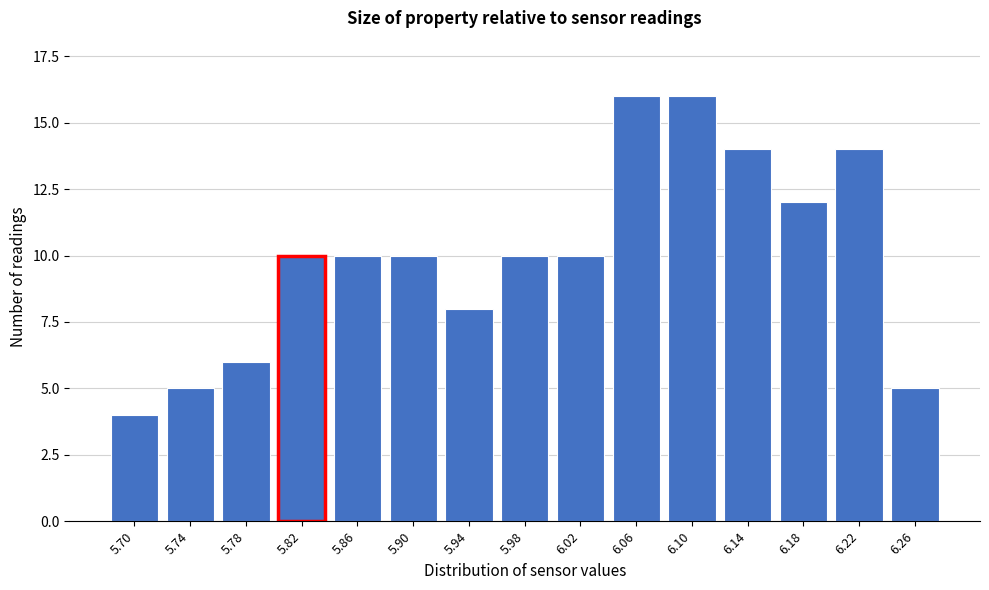

Reading left to right, what are all the values shown in this chart?

4	5	6	10	10	10	8	10	10	16	16	14	12	14	5